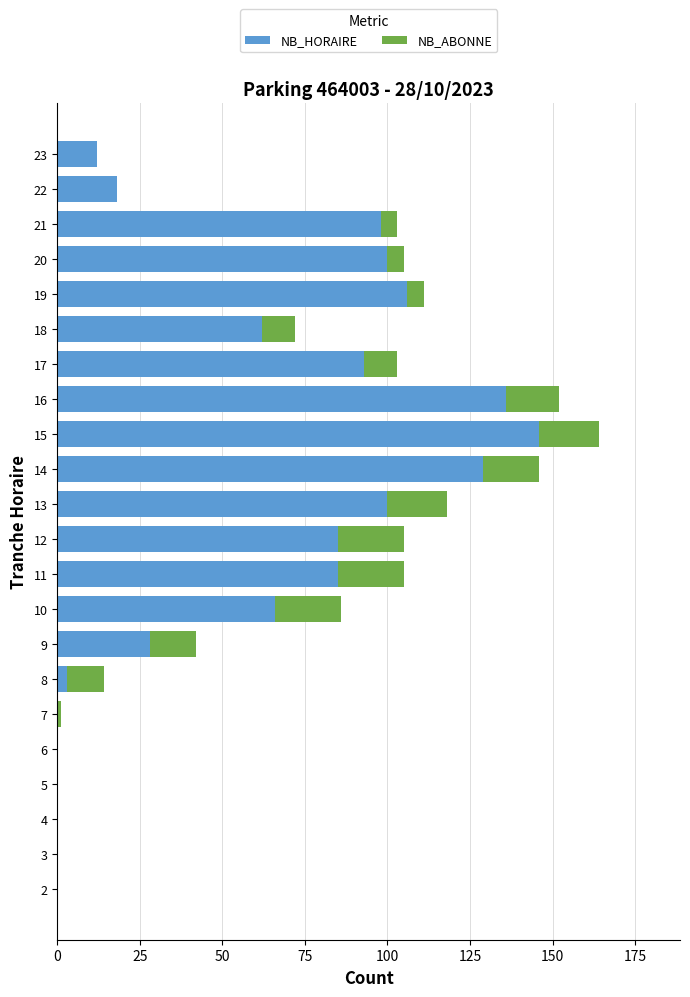

Is it true that NB_HORAIRE equals 22 at 19?

False